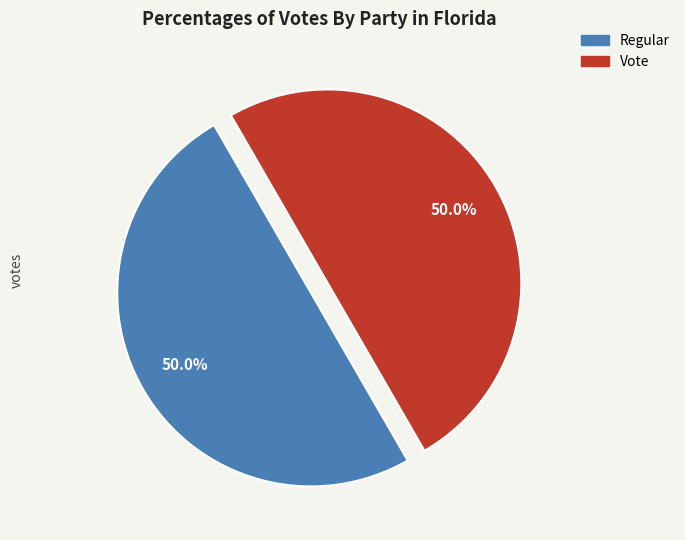

What percentage is the Vote slice, to the nearest percent?

50%